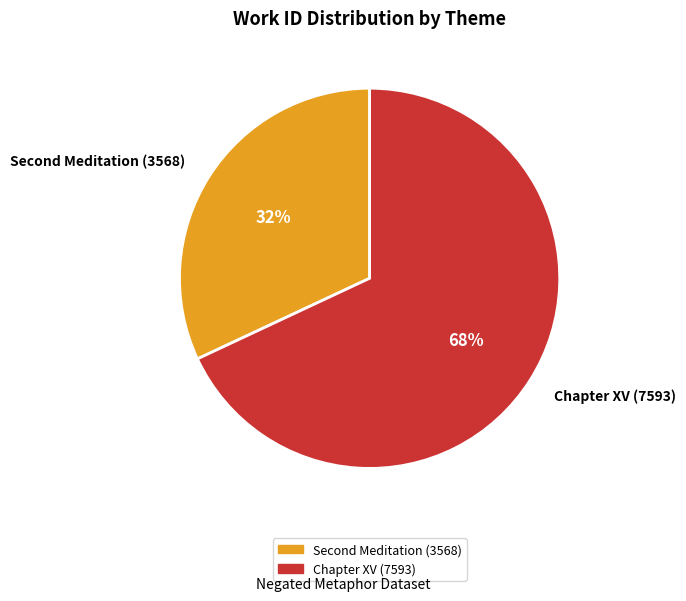

True or false: Chapter XV (7593) accounts for 68% of the total.

True